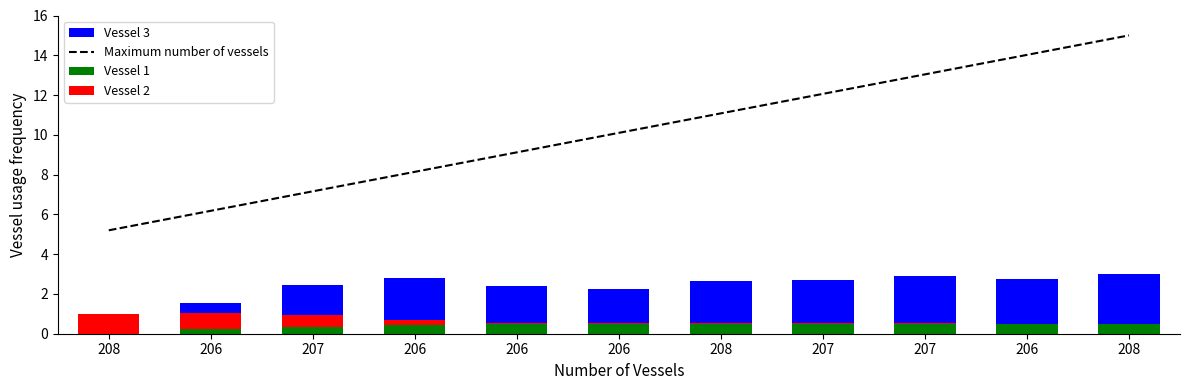

Is the value of Vessel 3 at 207 greater than the value of Vessel 2 at 206?

Yes